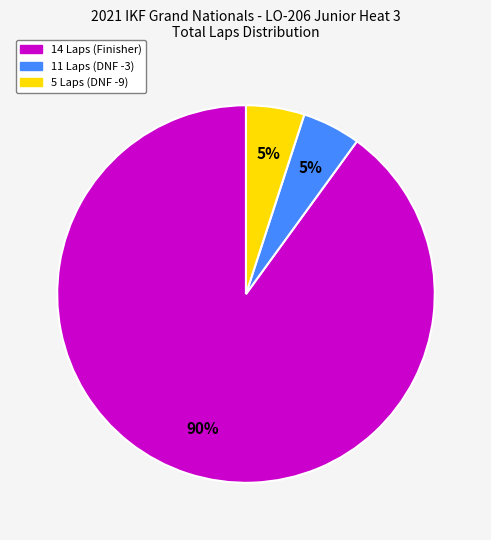

How many slices are in this pie chart?

3